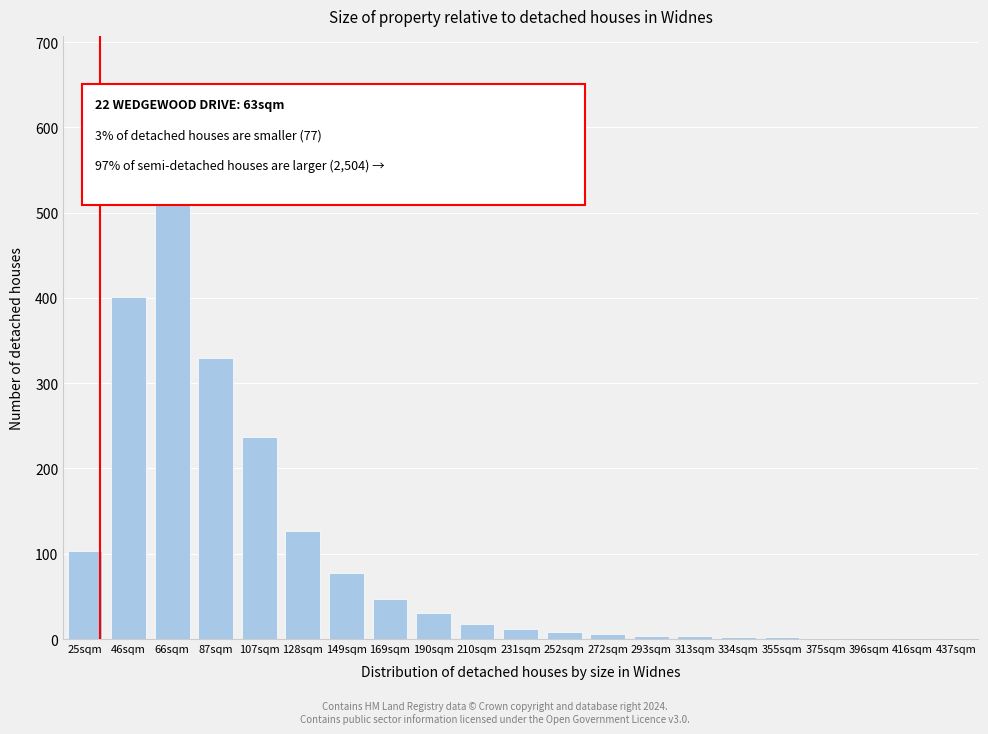

What is the change in value from 87sqm to 210sqm?

-311